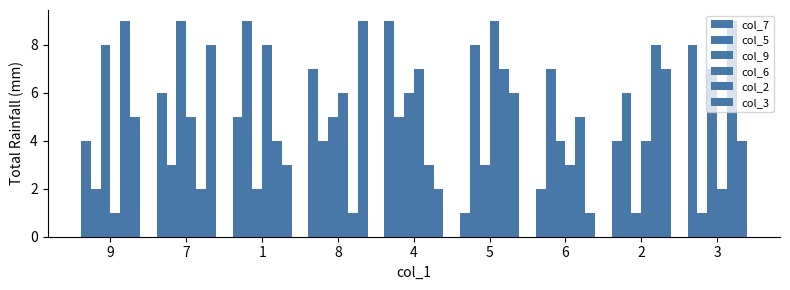

What is the value of the col_9 bar at the 3rd from the left?

2